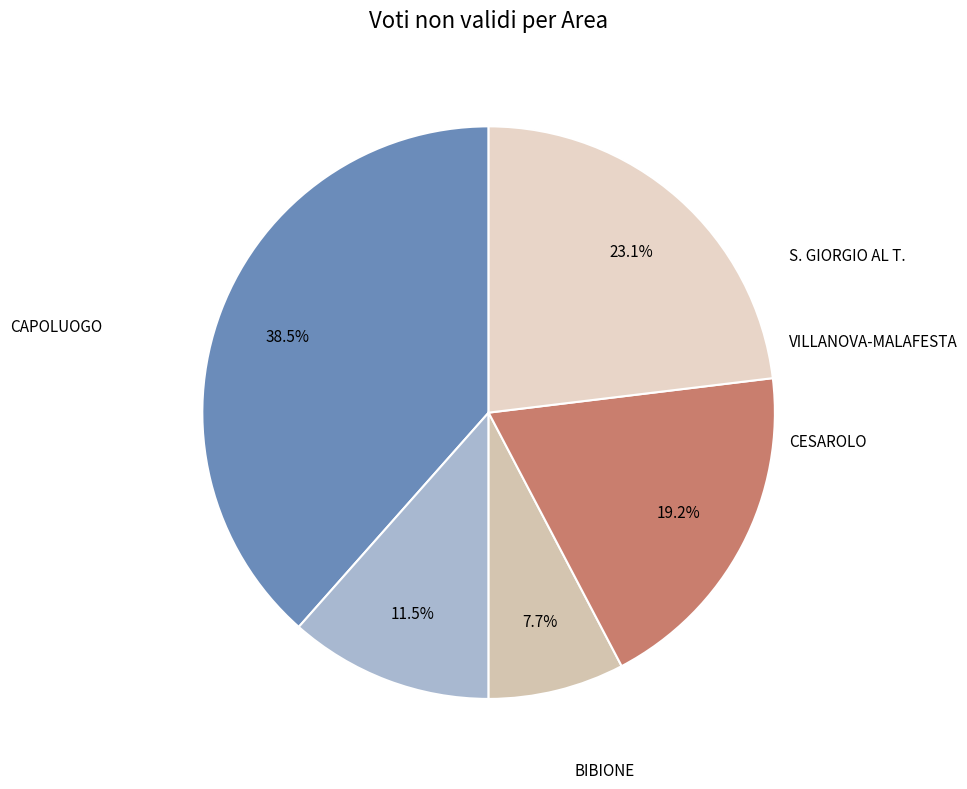

Count the number of slices in the pie.

5